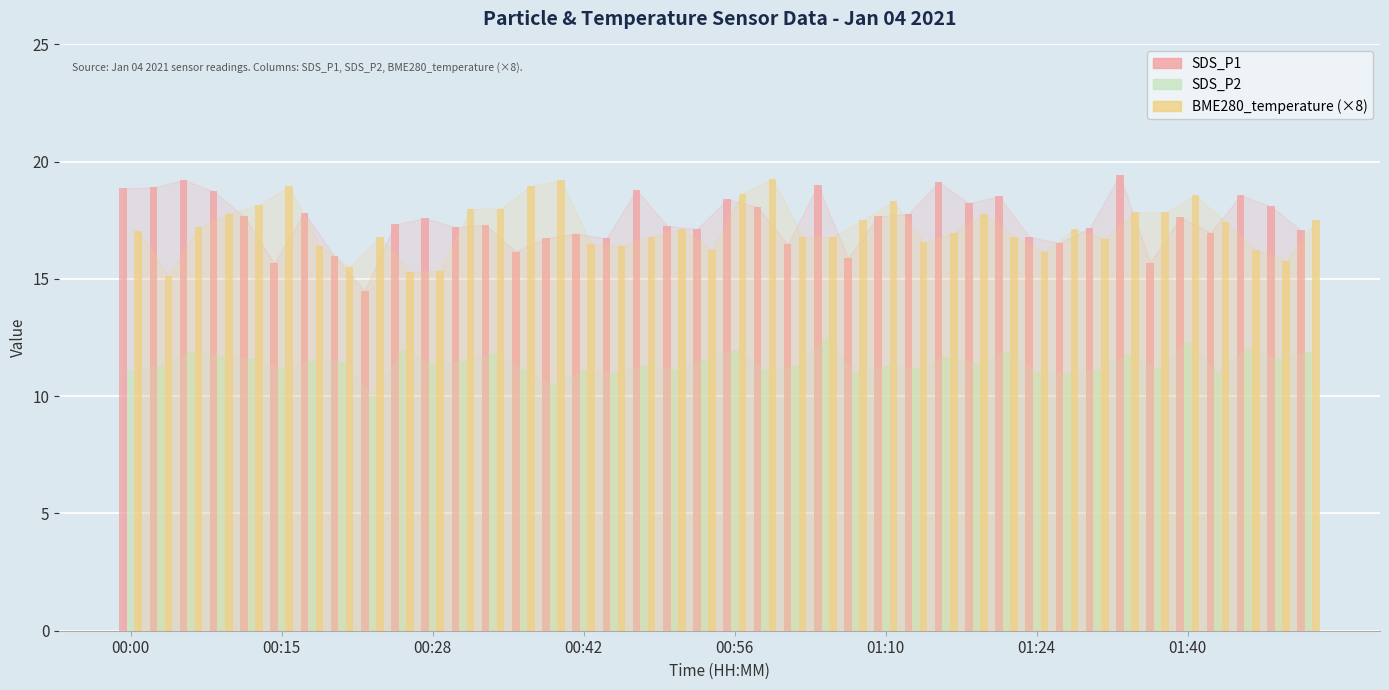

How many data points does each series have?

40